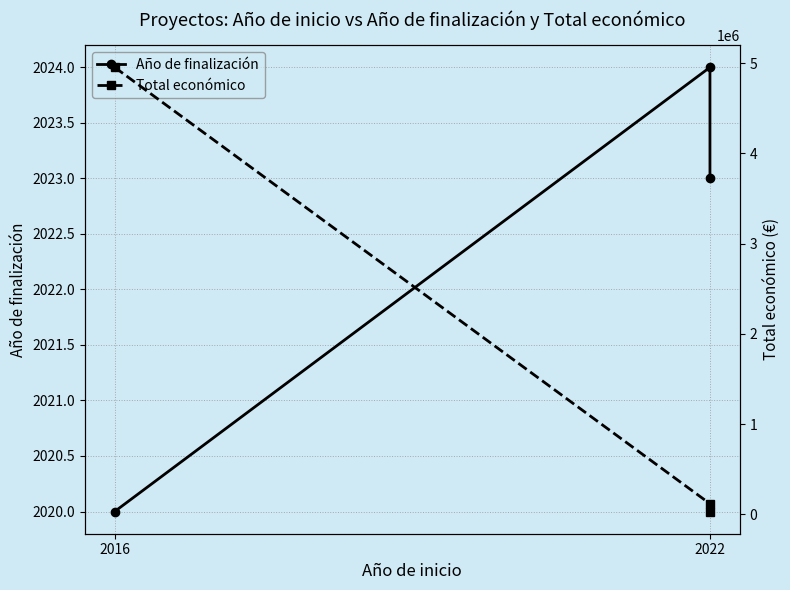

What position from the left is 2022?

2